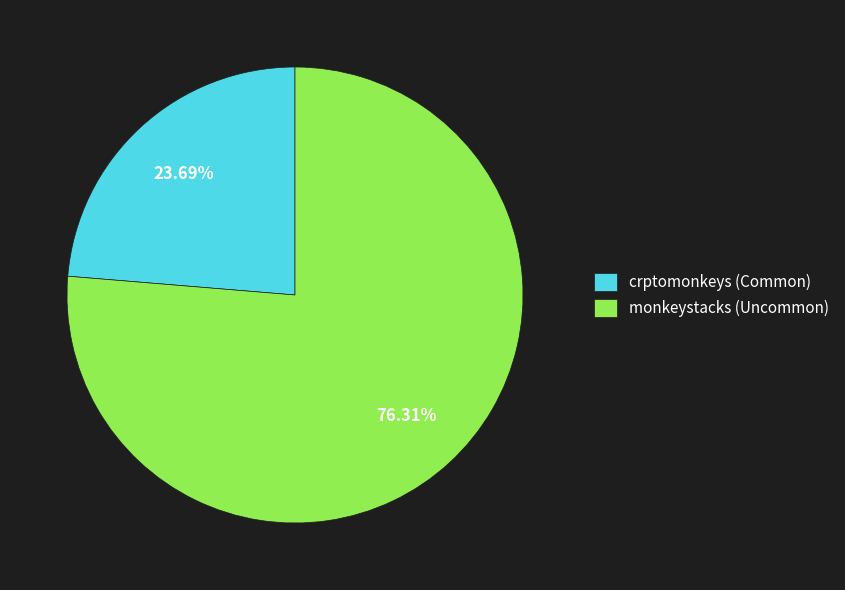

To the nearest percent, what is the average slice percentage?

50%